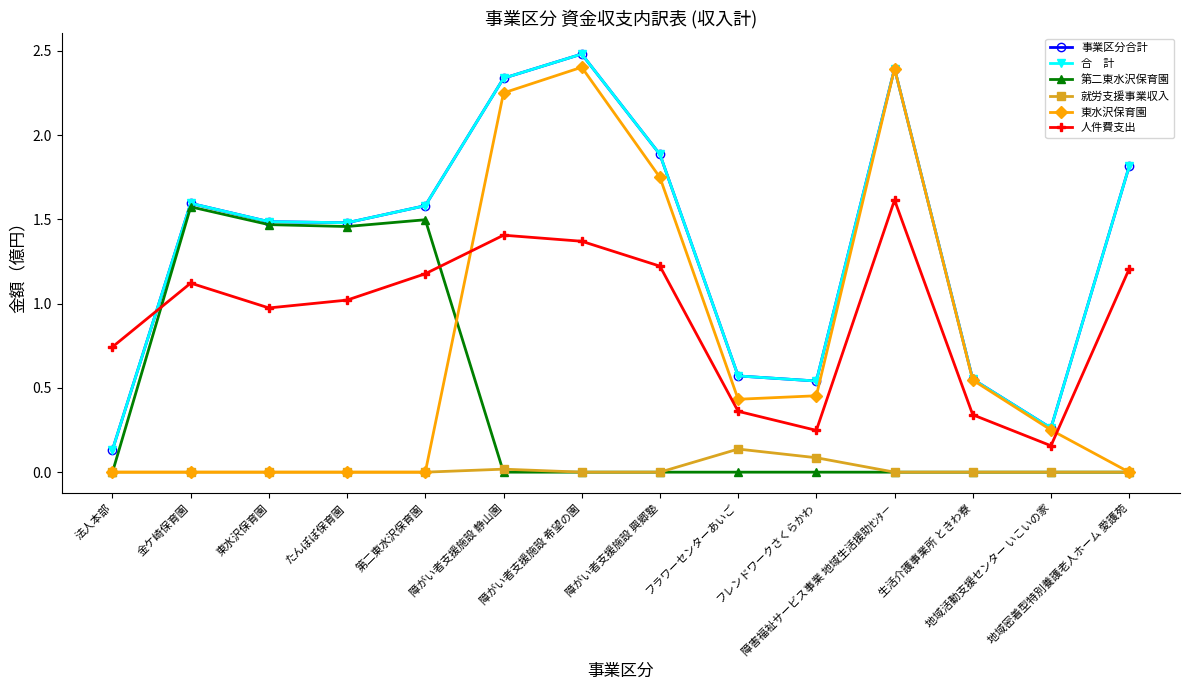

Is this an area chart (filled region under the line)?

No